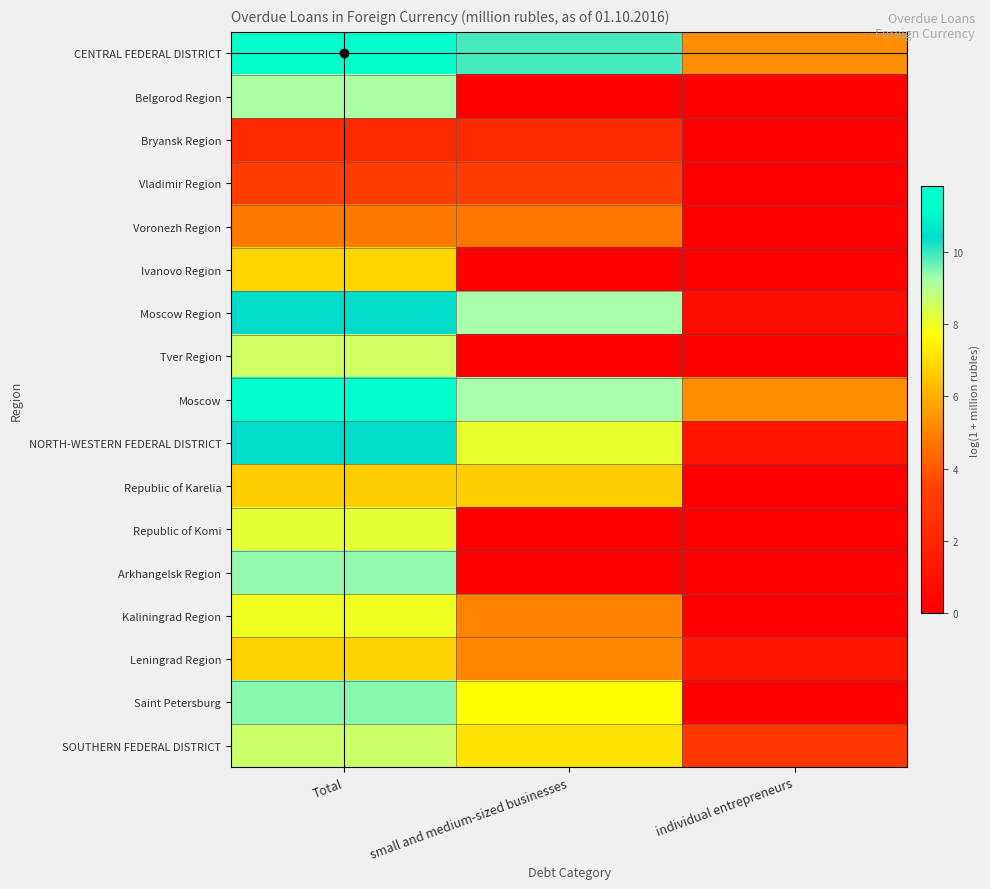

At small and medium-sized businesses, list the series in order from smallest to largest.

Belgorod Region, Ivanovo Region, Tver Region, Republic of Komi, Arkhangelsk Region, Bryansk Region, Vladimir Region, Voronezh Region, Kaliningrad Region, Leningrad Region, Republic of Karelia, SOUTHERN FEDERAL DISTRICT, Saint Petersburg, NORTH-WESTERN FEDERAL DISTRICT, Moscow, Moscow Region, CENTRAL FEDERAL DISTRICT